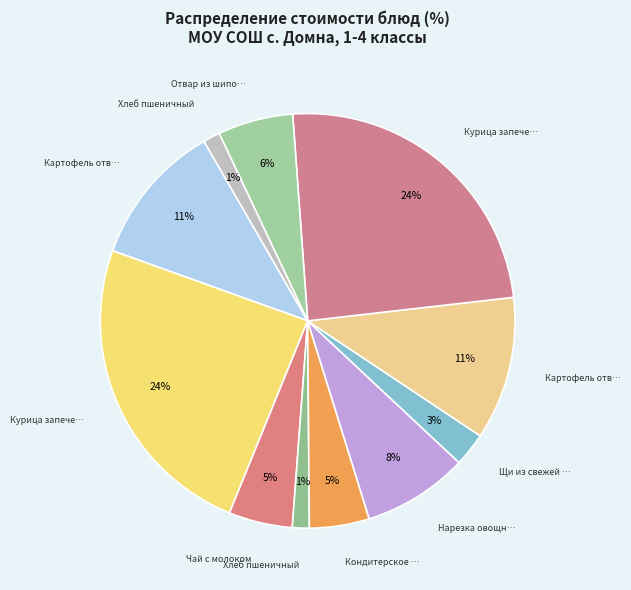

How many slices are in this pie chart?

11